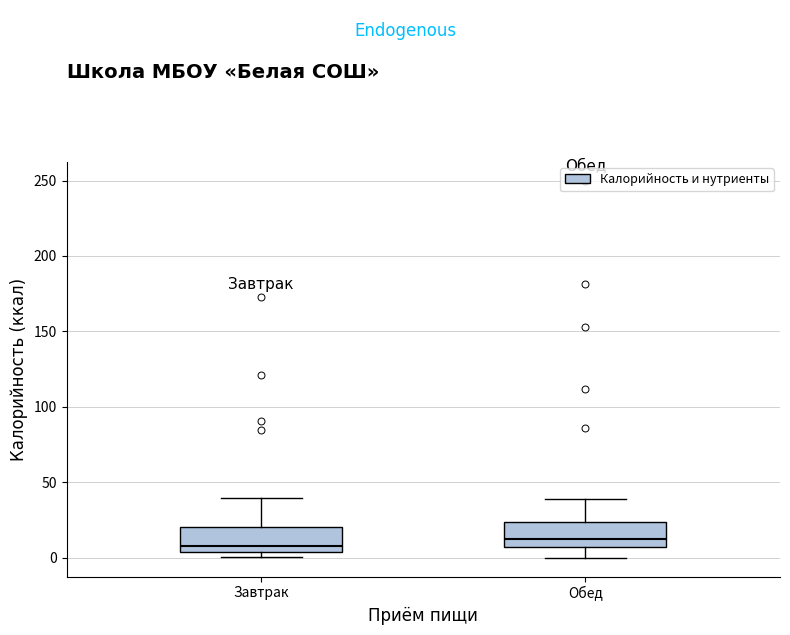

Where is the upper edge of the box for Завтрак on the y-axis? The values are not printed on the chart, so give them approximately, as read against the axis.

20